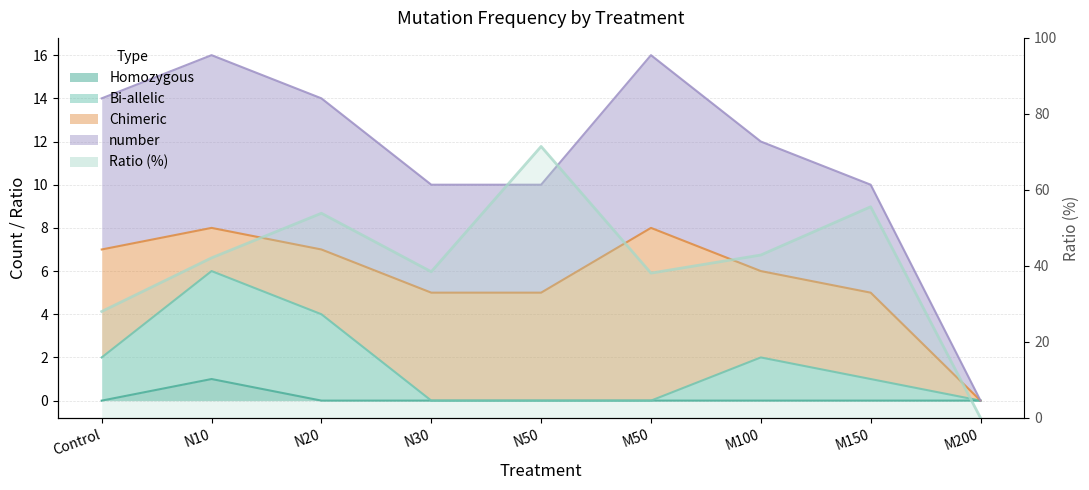

At which label does Bi-allelic reach its minimum?

N30